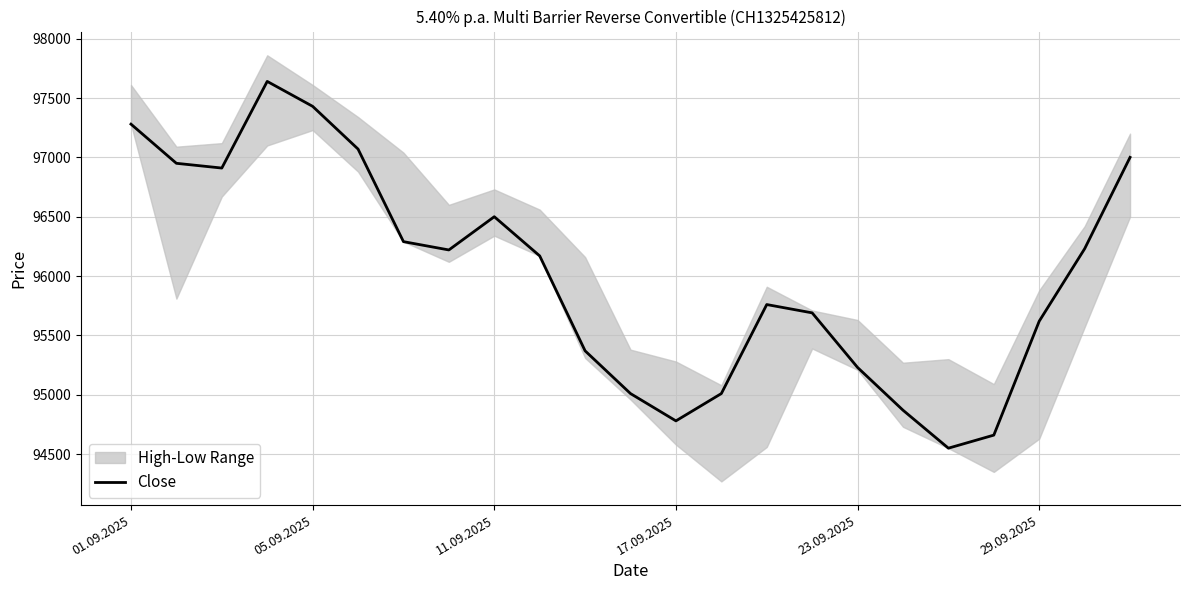

What is the minimum value shown in the chart?

94550